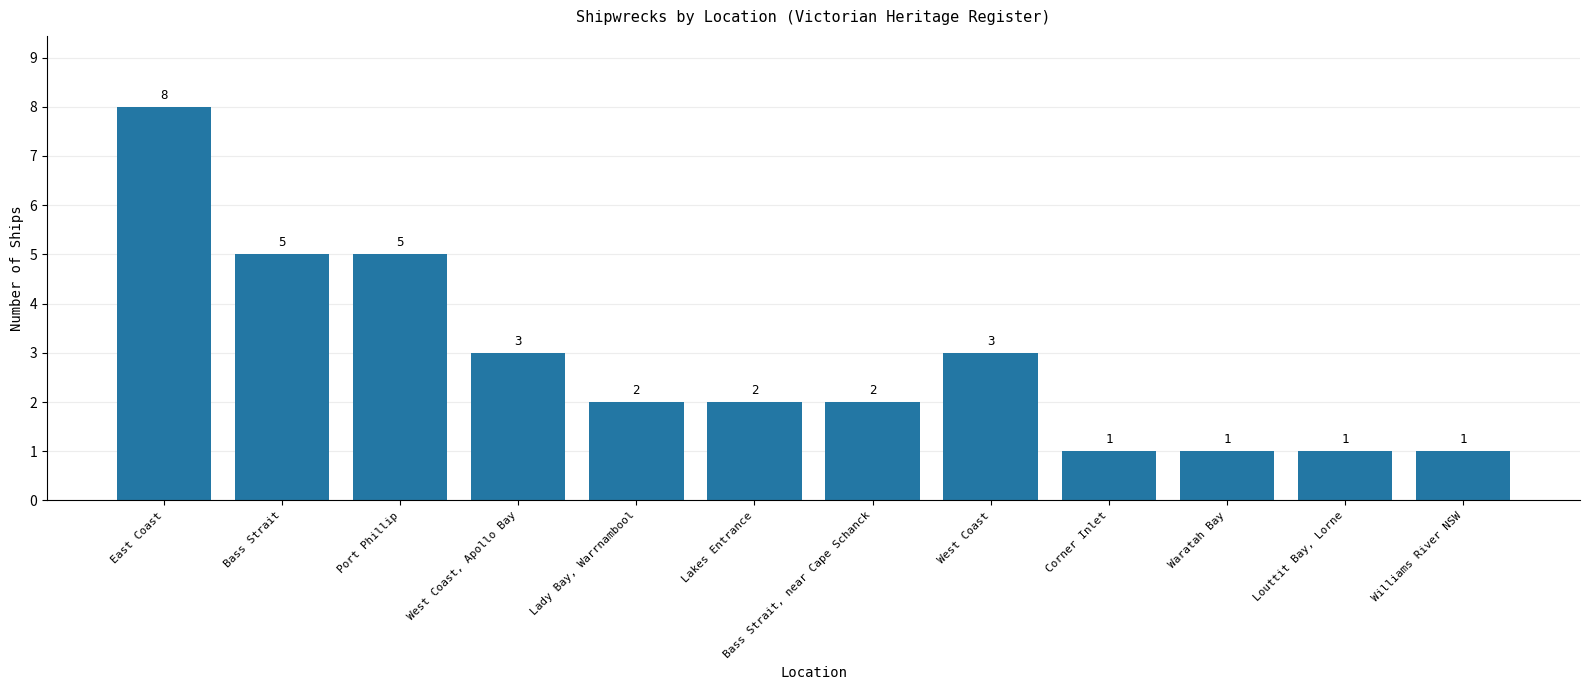

The value at West Coast, Apollo Bay is 1. True or false?

False